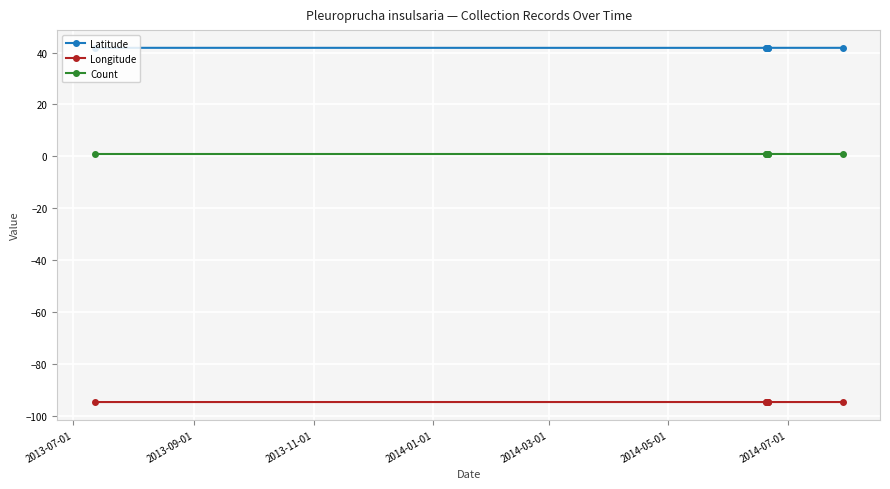

Which series has the largest total across all categories?

Latitude